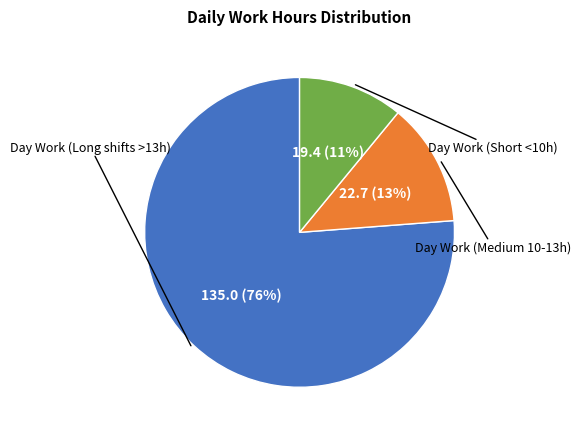

To the nearest percent, what is the difference between the largest and smallest slice percentages?

65%